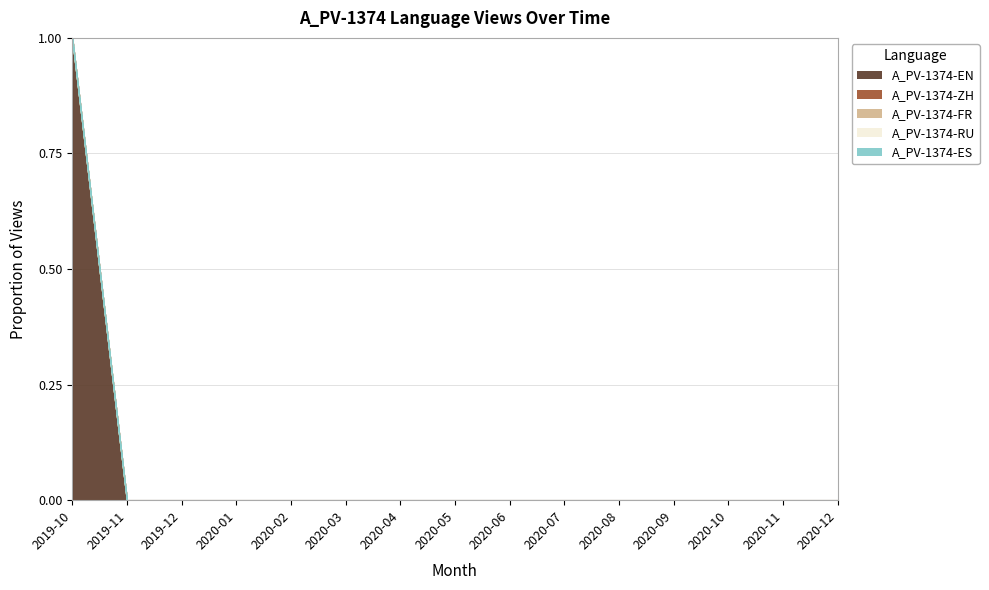

What are all the series names shown in the legend?

A_PV-1374-EN, A_PV-1374-ZH, A_PV-1374-FR, A_PV-1374-RU, A_PV-1374-ES